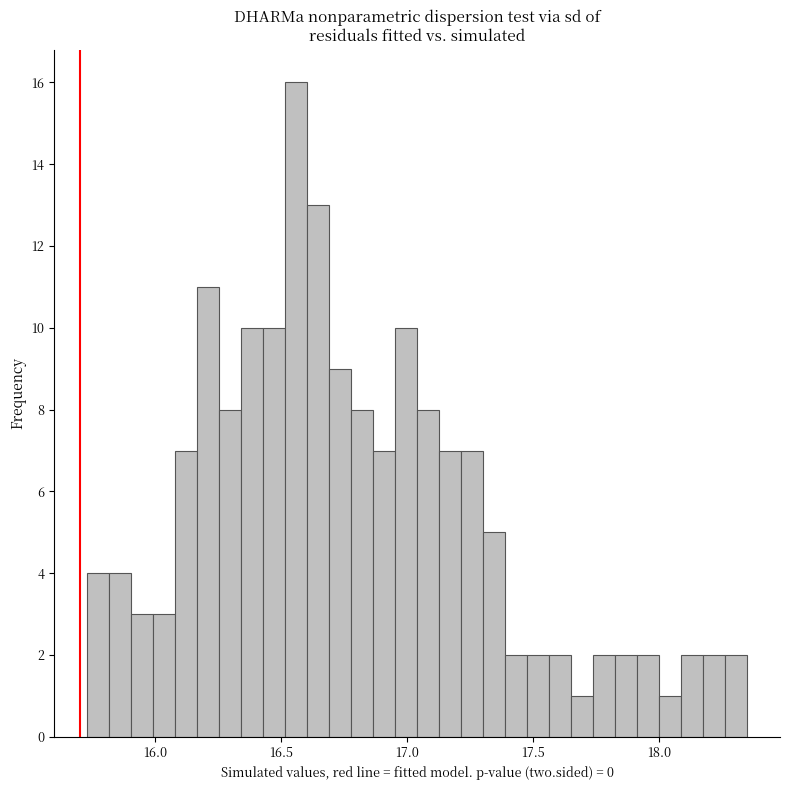

Around what value on the x-axis is the tallest bar? Give the approximate position of its centre, as read against the axis.

16.55